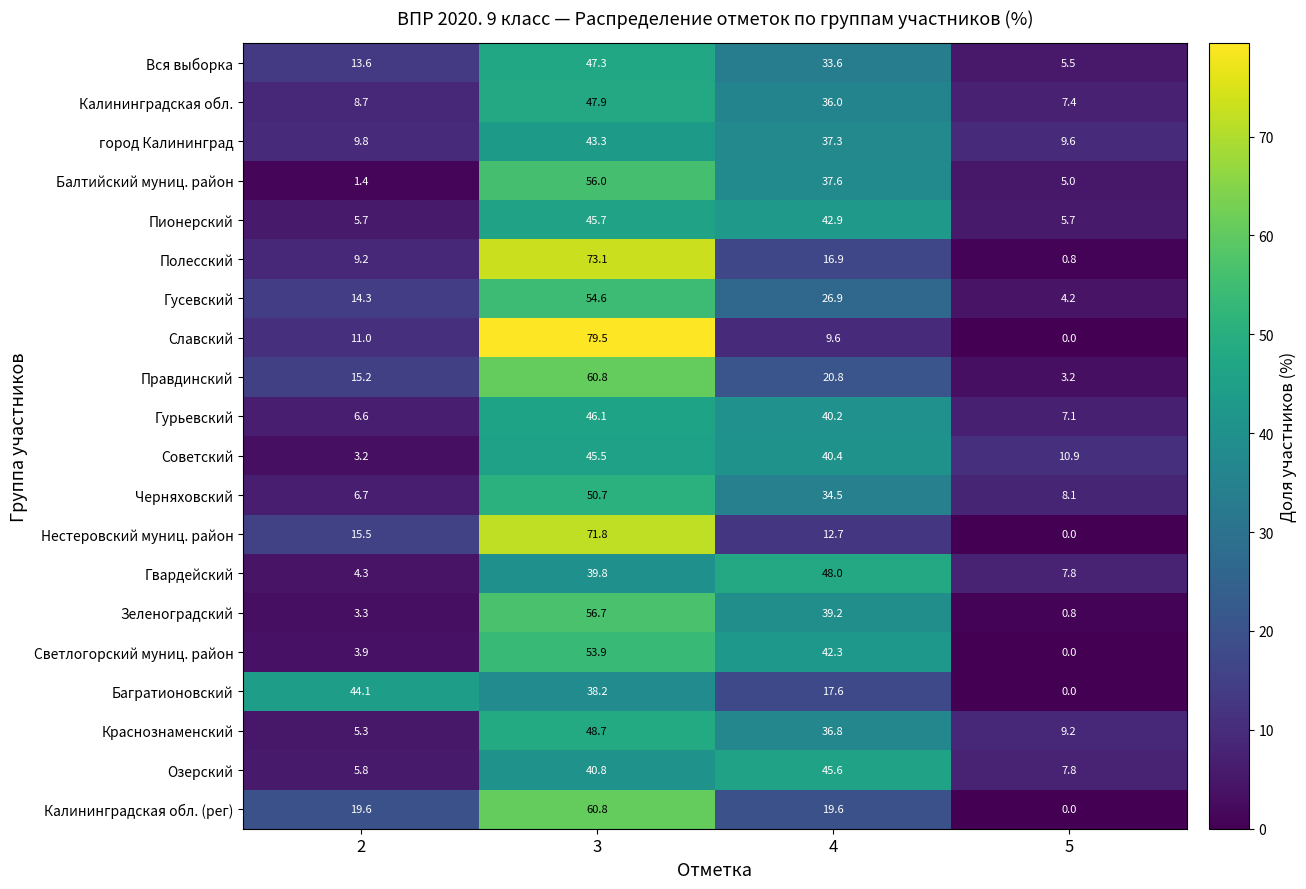

Between 3 and 5, which series saw the biggest shift?

Славский